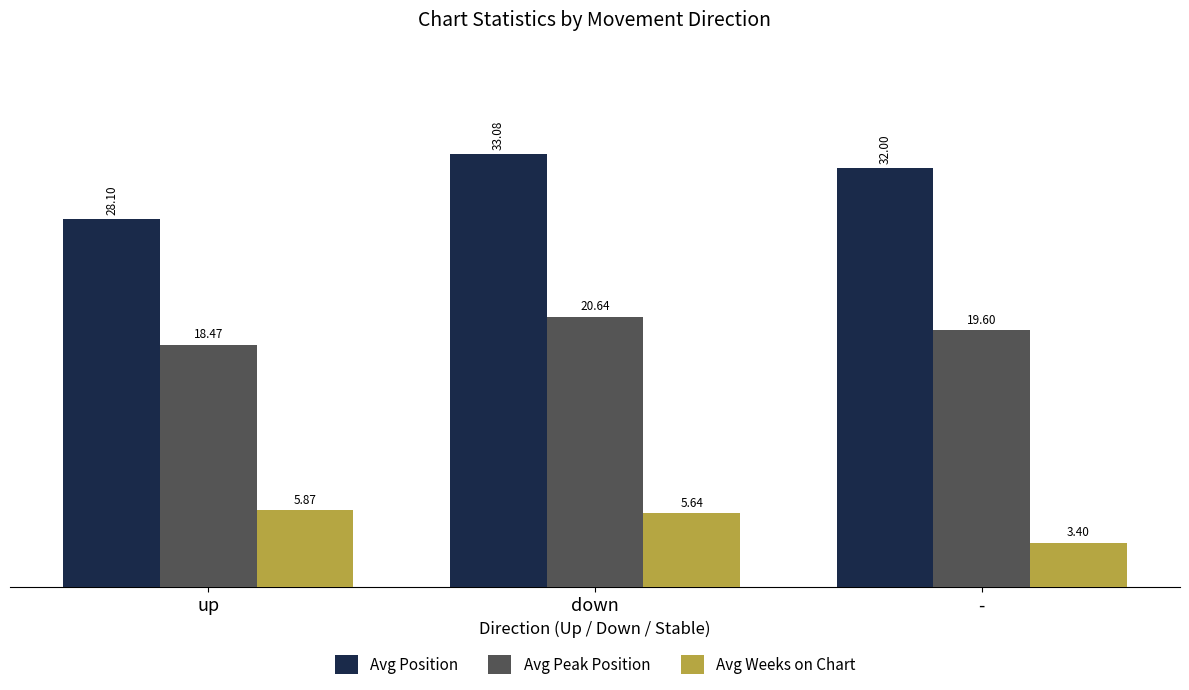

What are all the series names shown in the legend?

Avg Position, Avg Peak Position, Avg Weeks on Chart